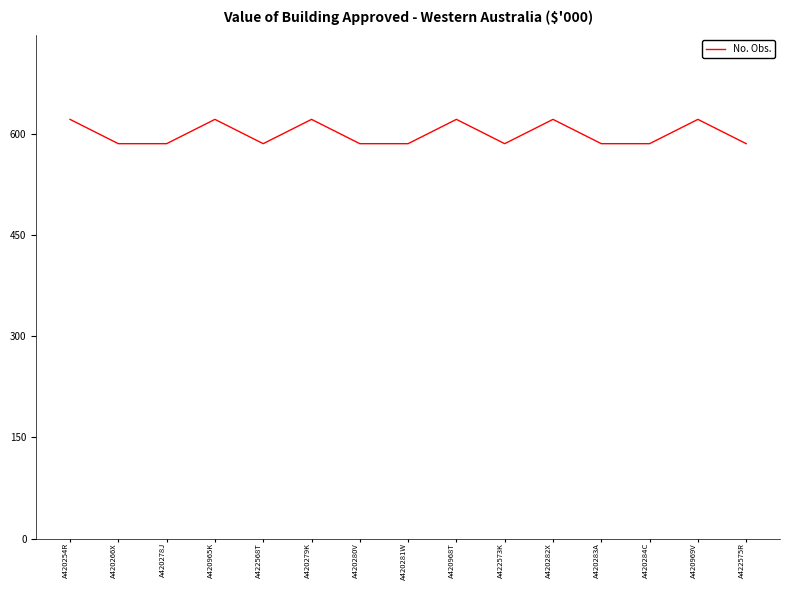

Is it true that the value at A420968T is 364?

False